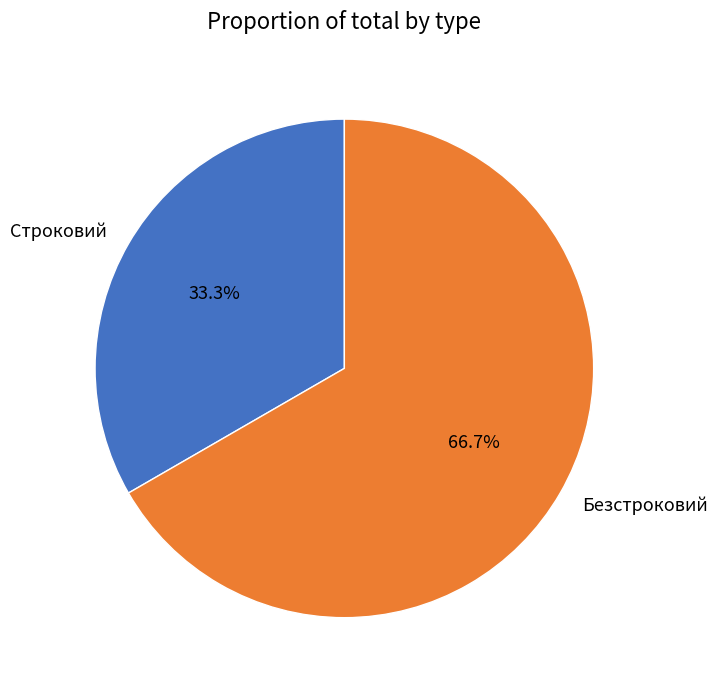

What is the ratio of the value at Строковий to the value at Безстроковий?

0.5